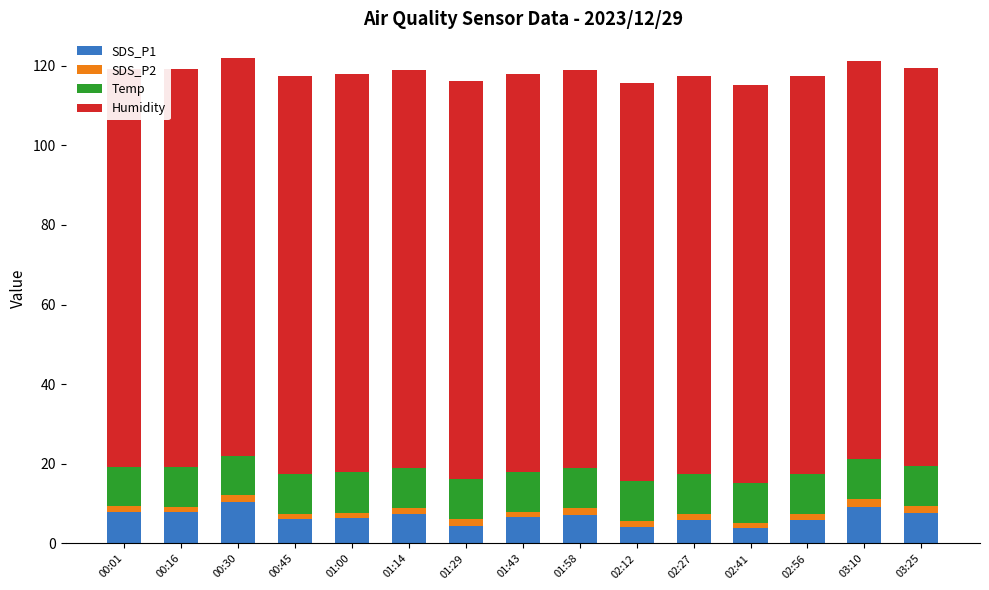

What is the minimum value for SDS_P2?

1.2